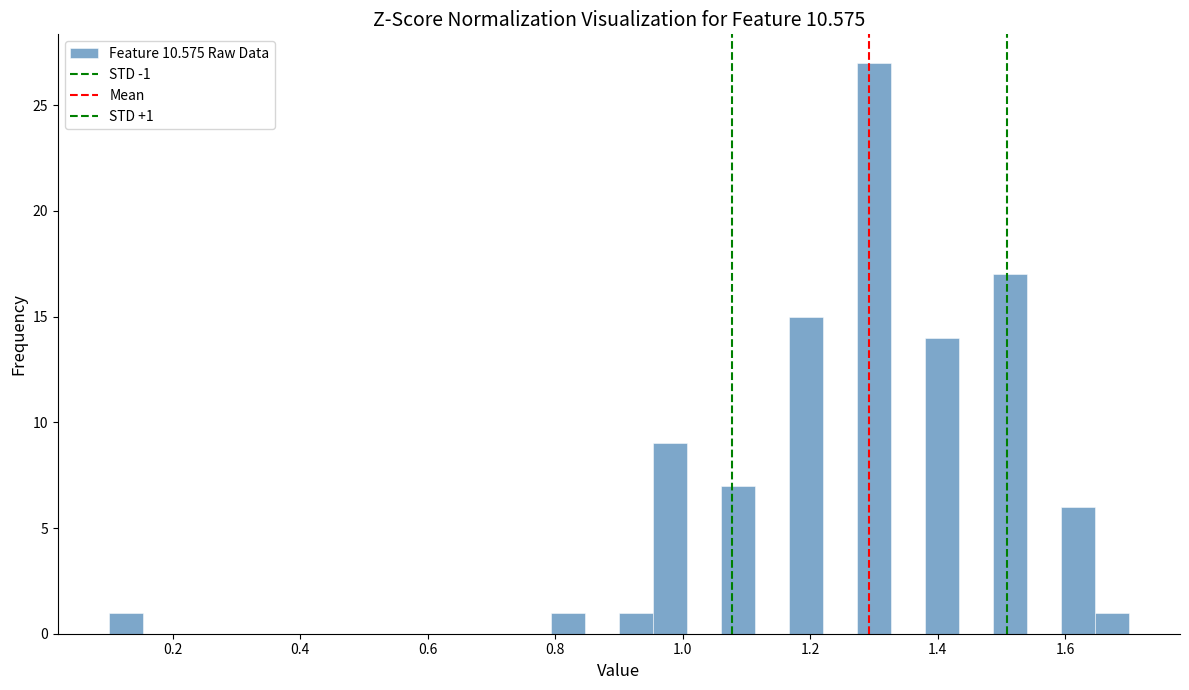

Around what value on the x-axis is the tallest bar? Give the approximate position of its centre, as read against the axis.

1.30